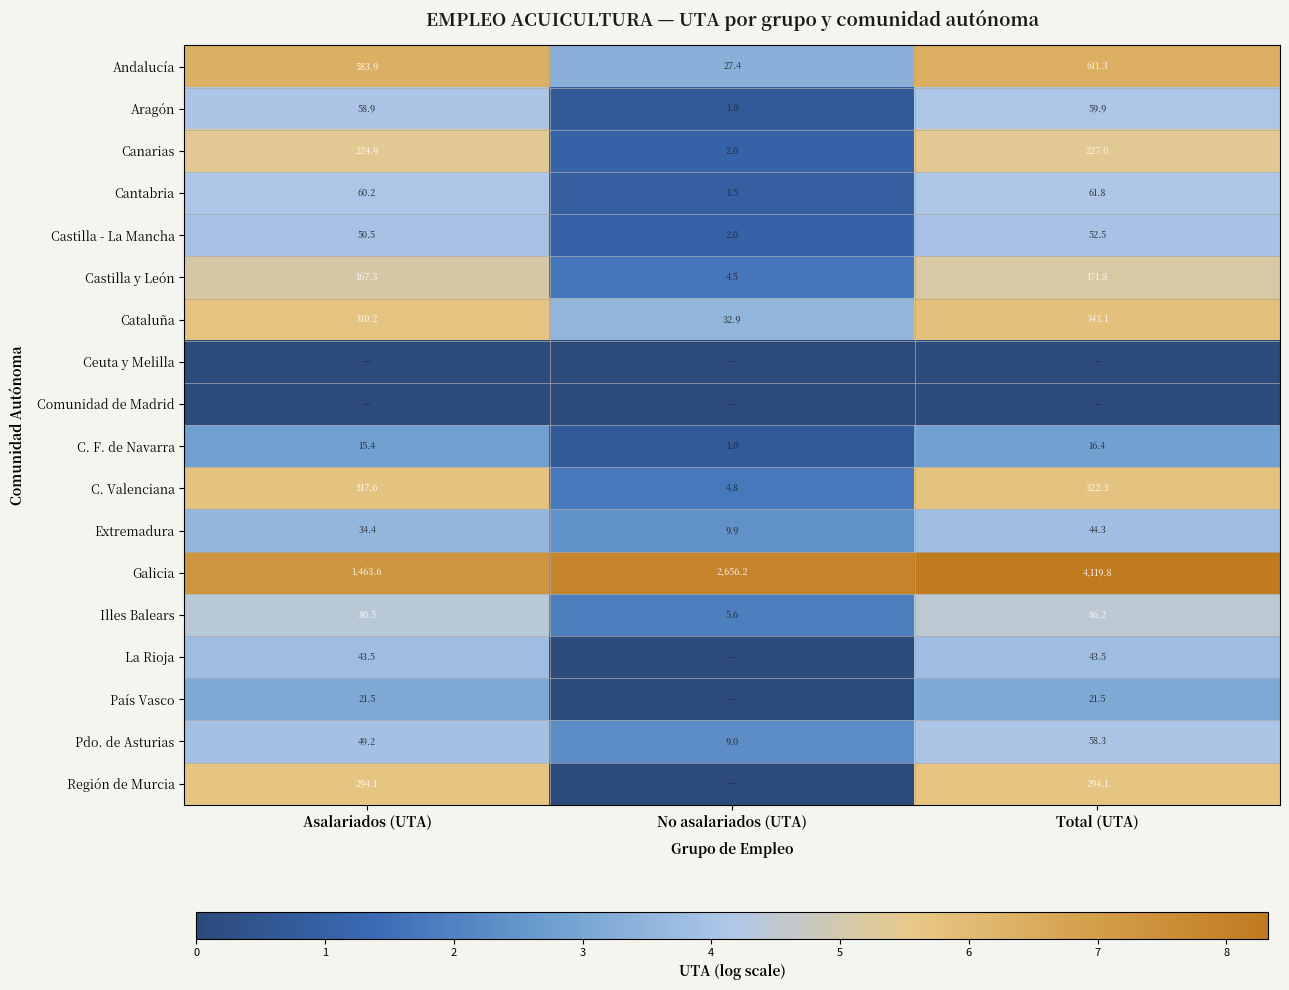

What is the difference between the Cantabria values at No asalariados (UTA) and Total (UTA)?

60.3